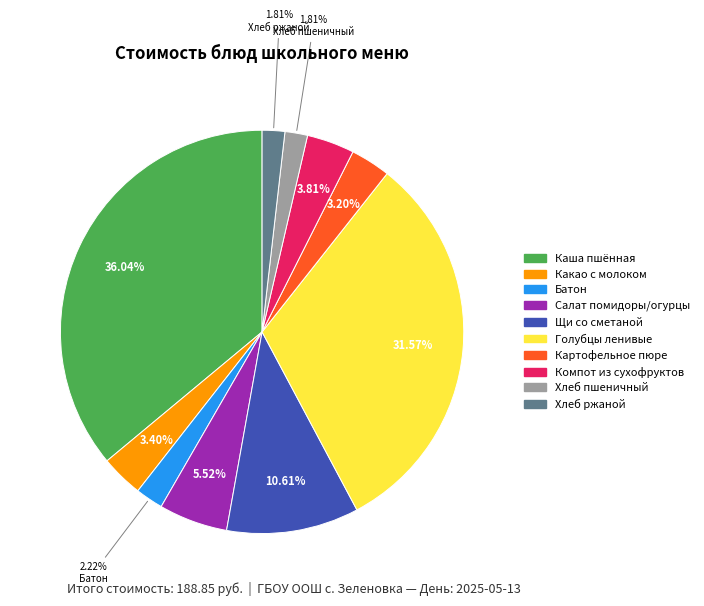

Does any single category account for the majority?

No